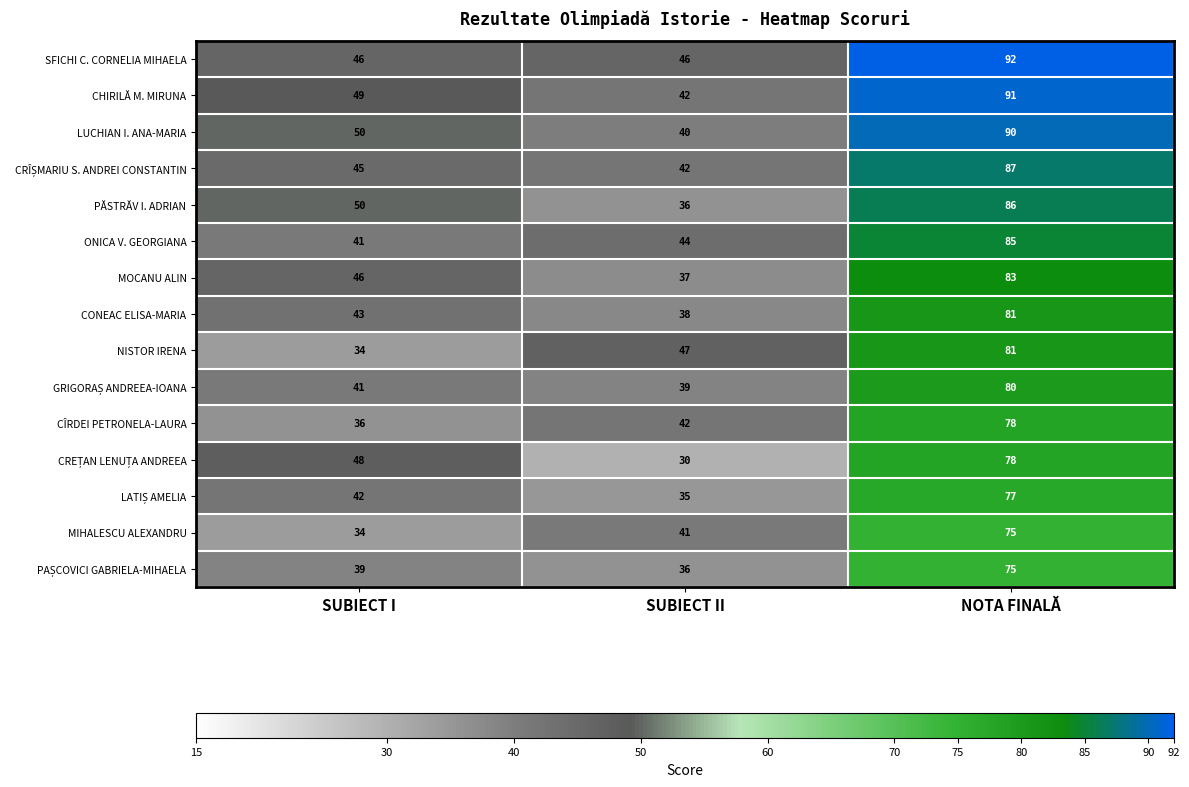

What is the difference between the highest and lowest values at SUBIECT II?

17